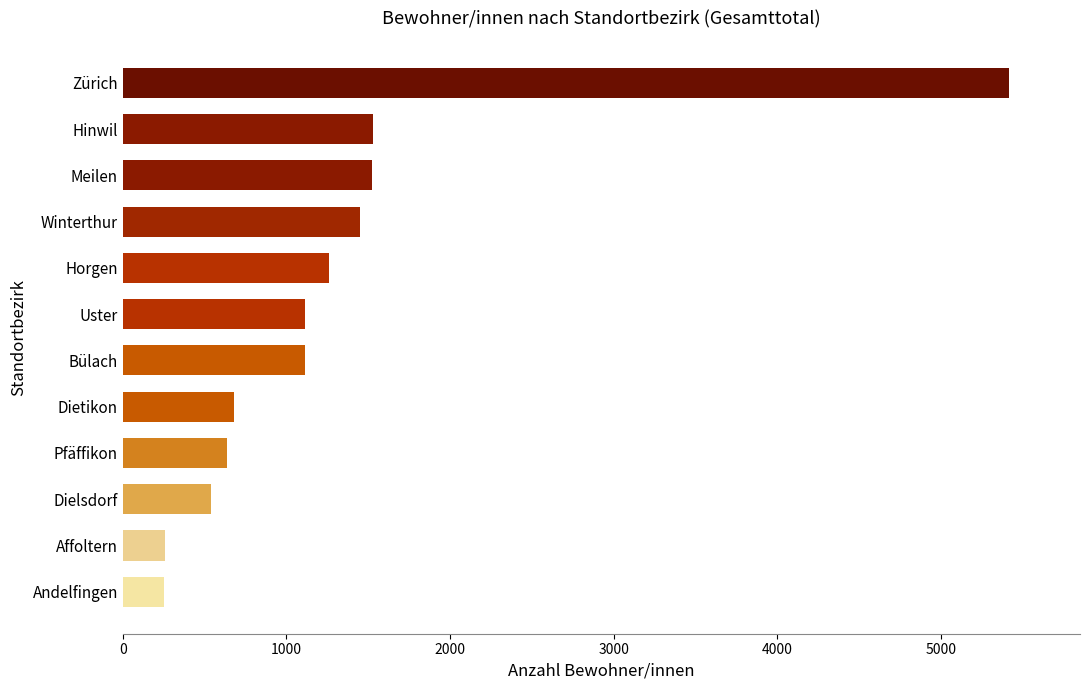

Which category has the highest value across all series?

Zürich